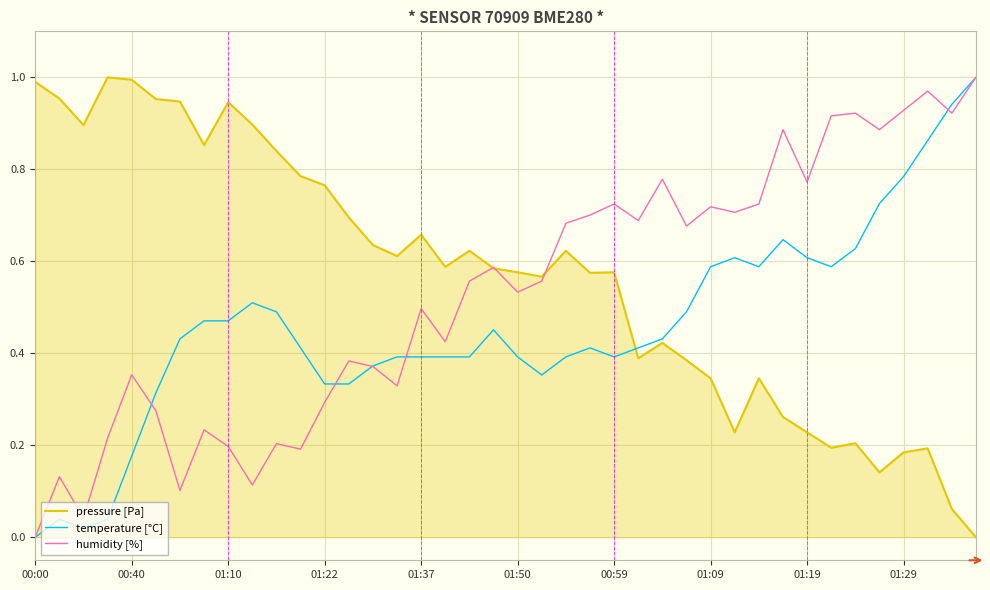

Is this an area chart (filled region under the line)?

Yes